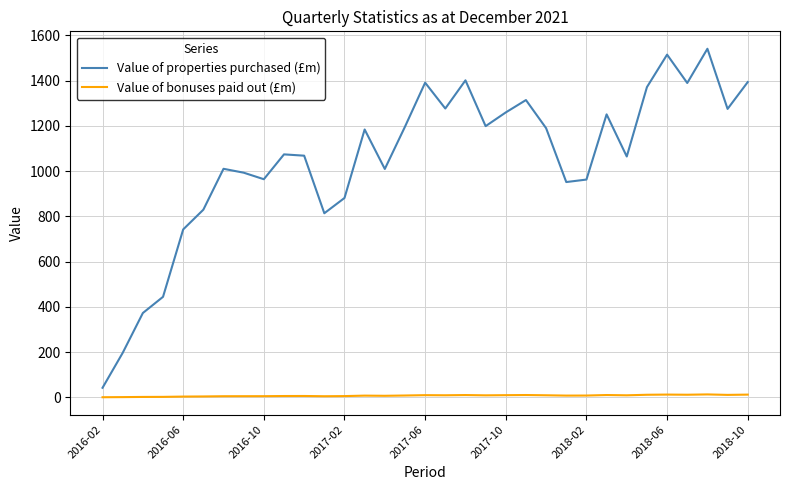

How many values in the Value of bonuses paid out (£m) series are below 7?

14